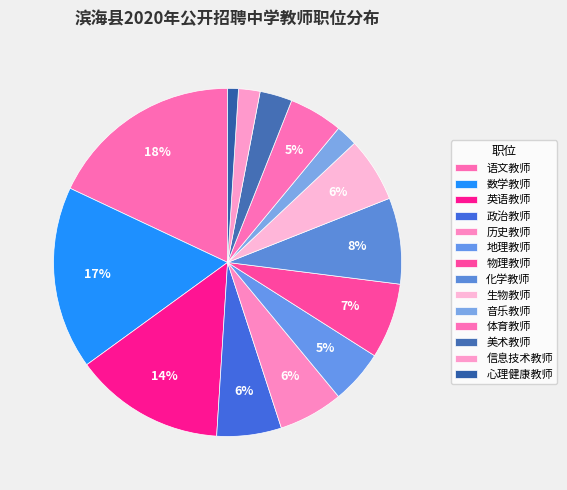

Count the number of slices in the pie.

14